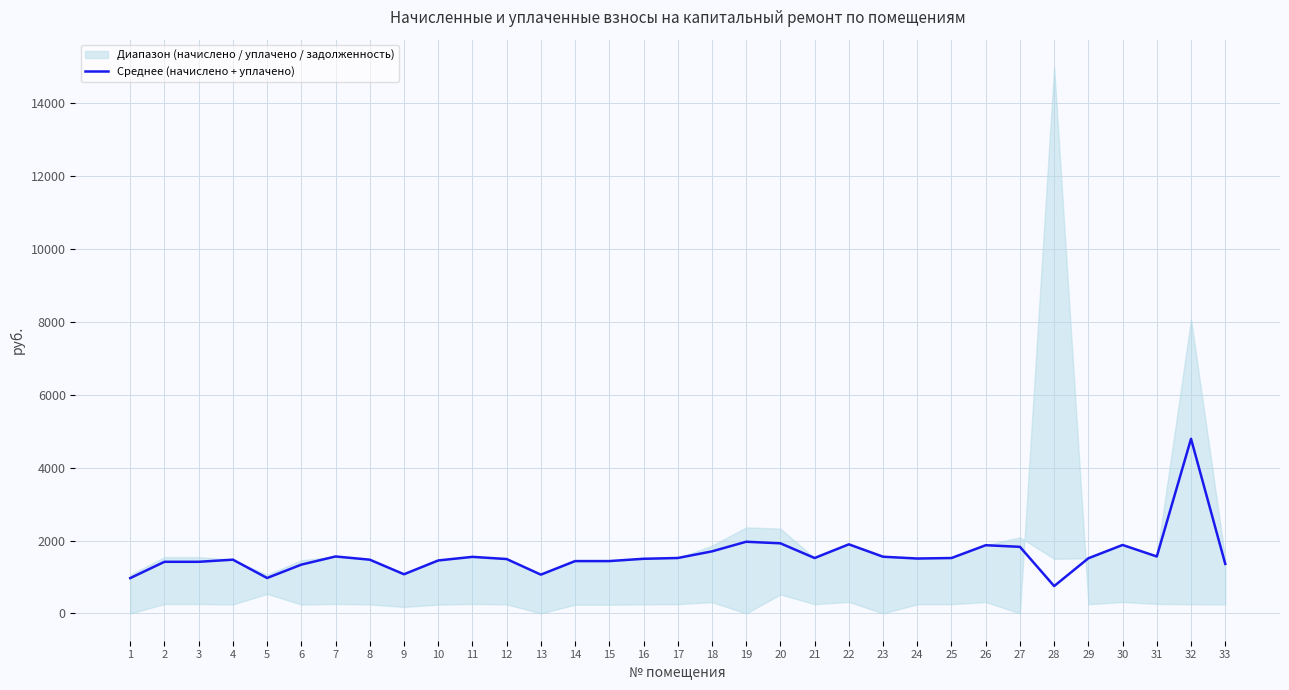

What is the value of the 18th point from the left?

1702.1